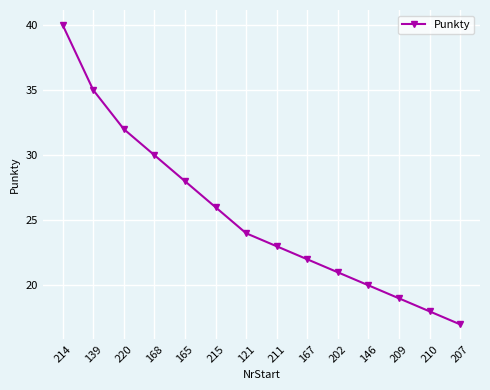

What is the label of the 13th point from the left?

210